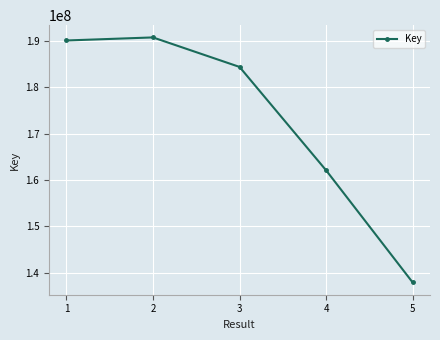

How many series are shown in this chart?

1